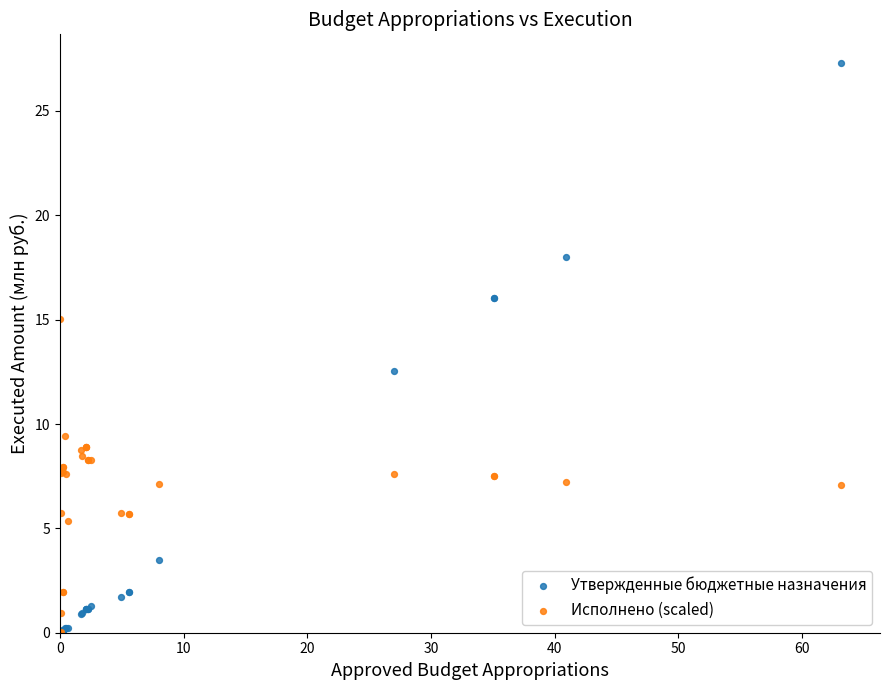

Across all series, what Y value is closest to 13?

12.5